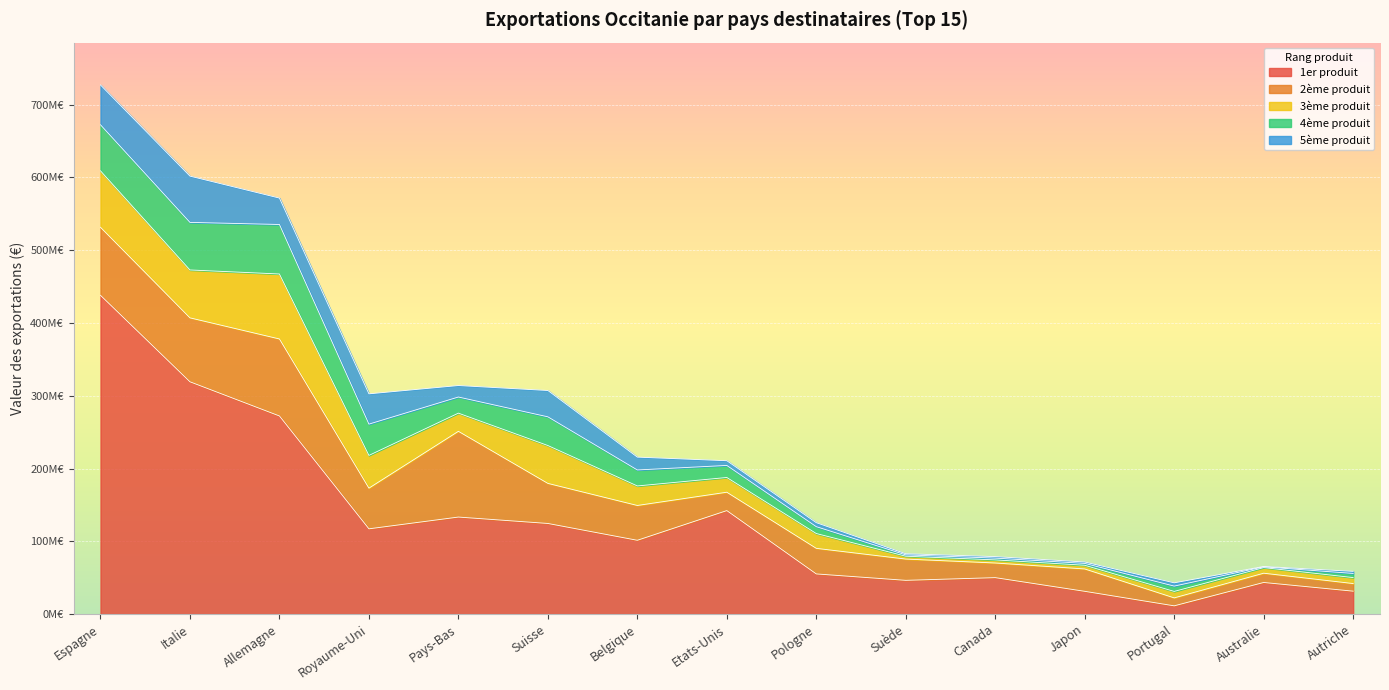

True or false: 4ème produit and 2ème produit intersect in this chart.

False